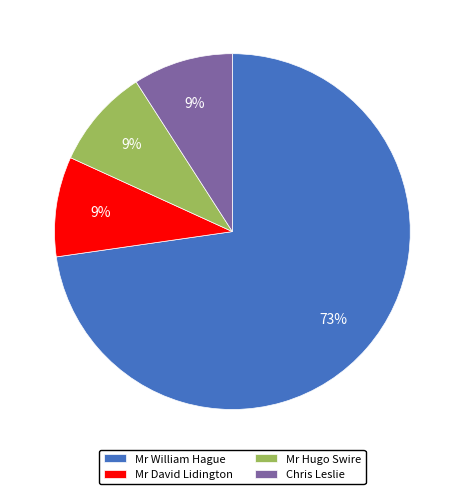

Count the number of slices in the pie.

4